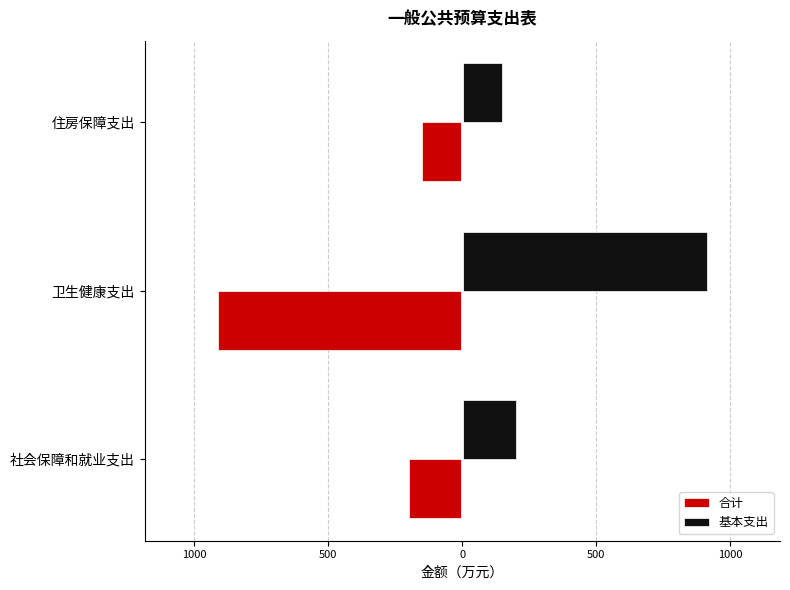

What are all the series names shown in the legend?

合计, 基本支出